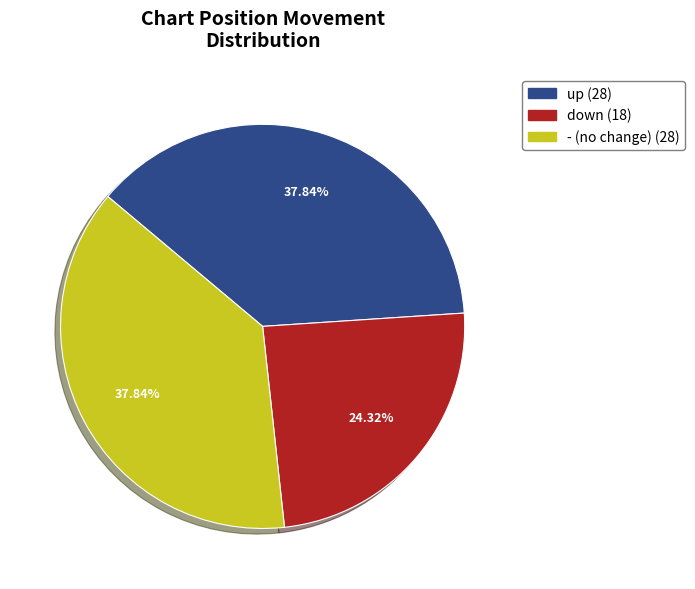

How many segments does this pie chart have?

3